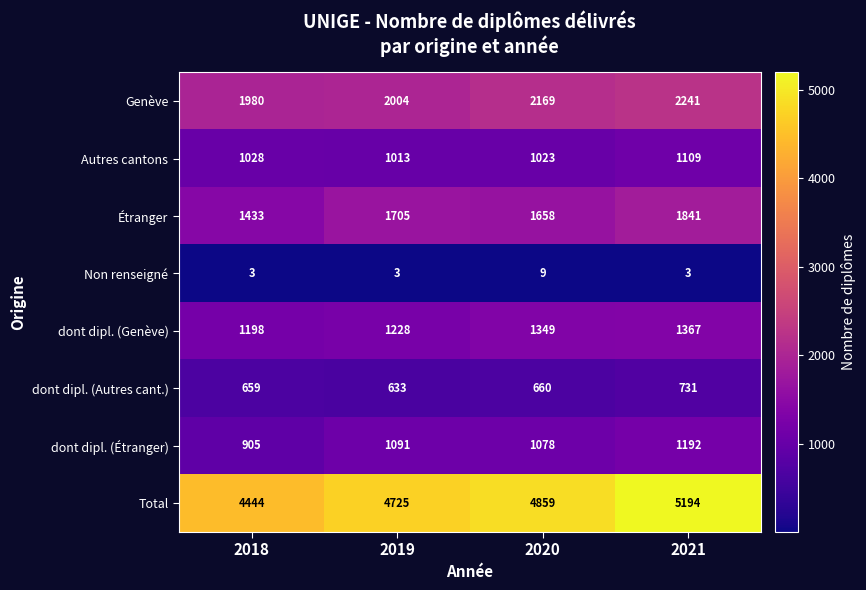

What is the minimum value shown in the chart?

3